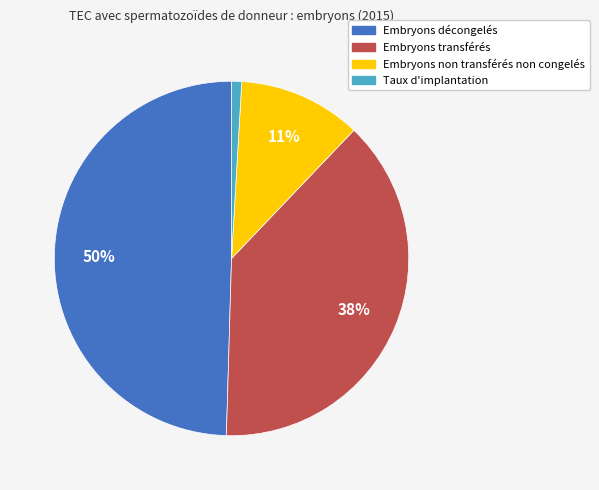

How many segments does this pie chart have?

4